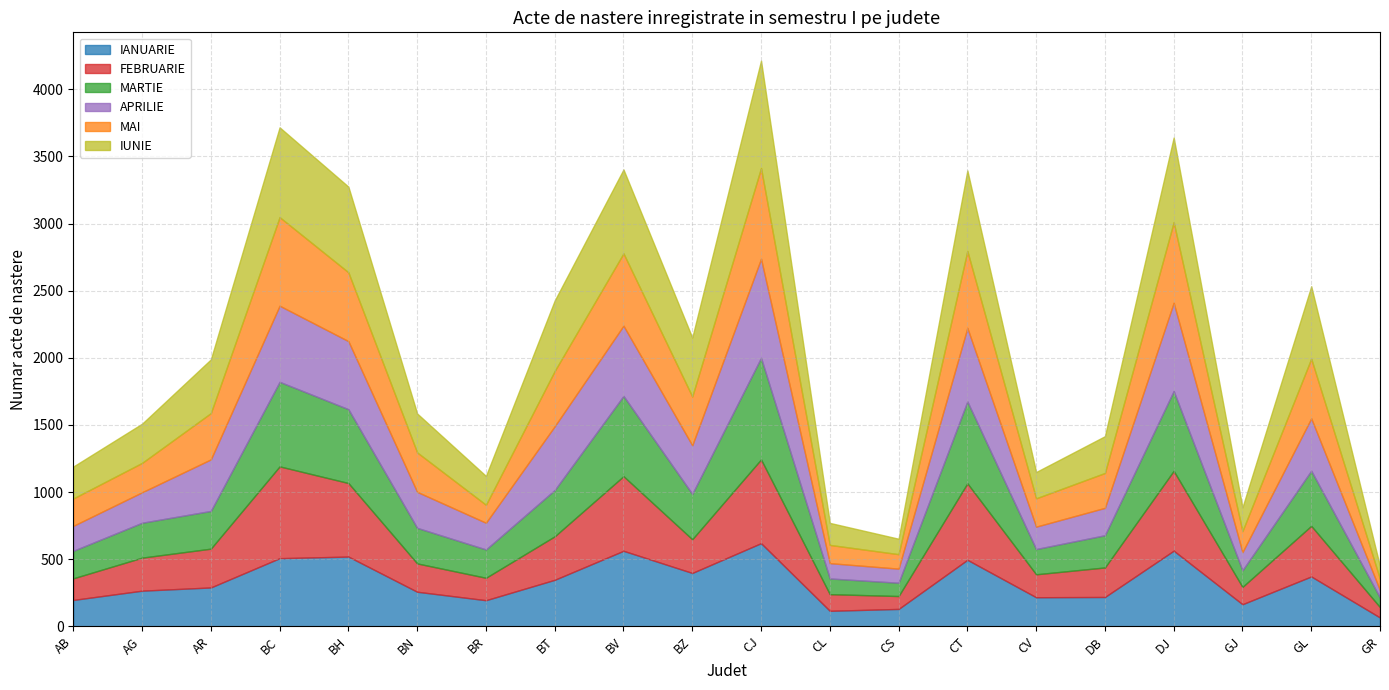

Where is MAI nearest to the value 380?

BZ